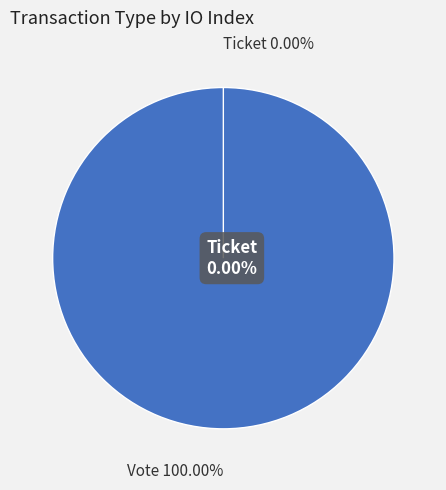

To the nearest percent, what is the average slice percentage?

50%